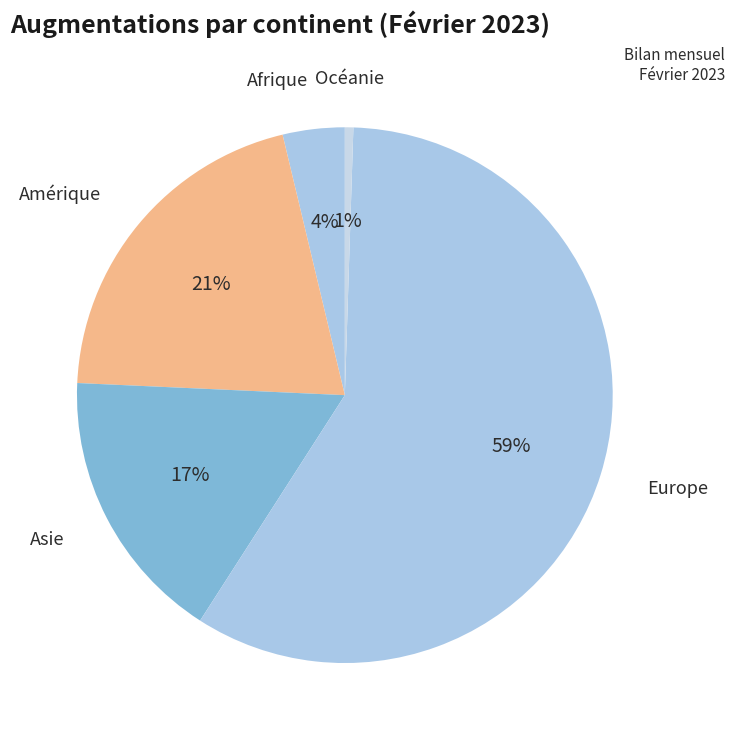

True or false: Amérique accounts for 7% of the total.

False